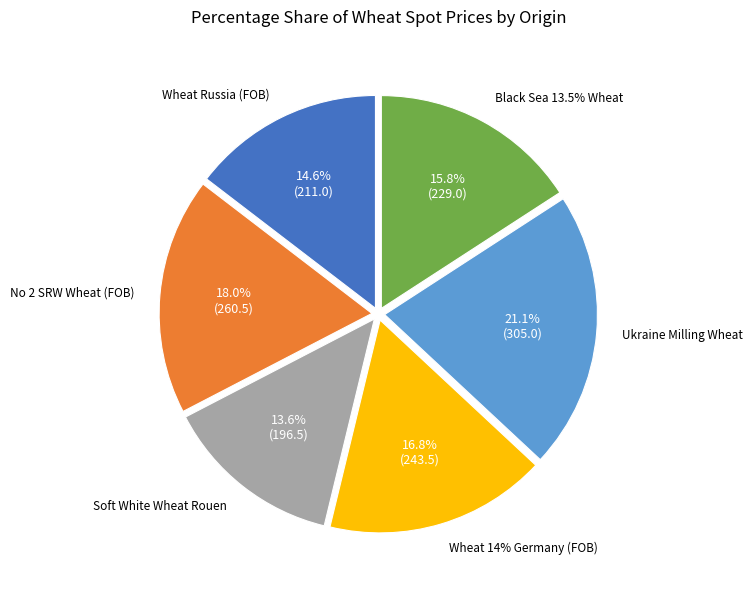

Is there any slice that represents more than half of the pie?

No